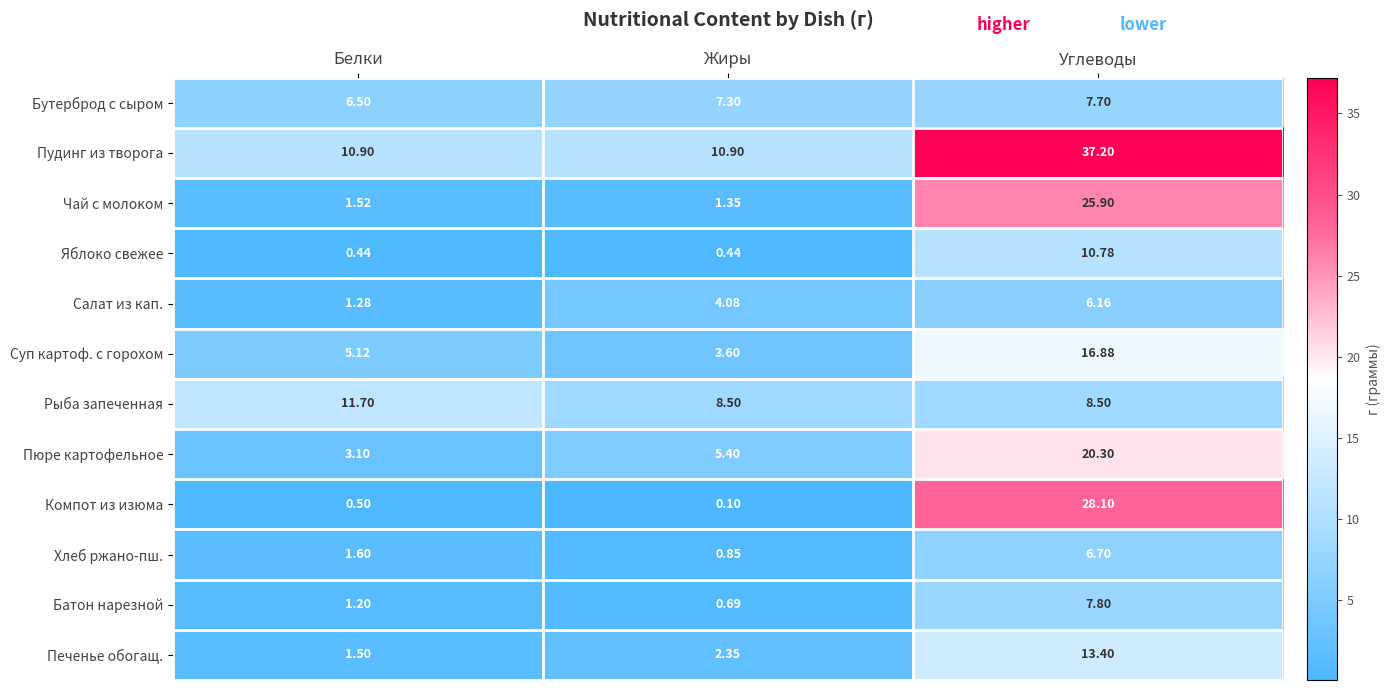

What is the total value across all series at Жиры?

45.6